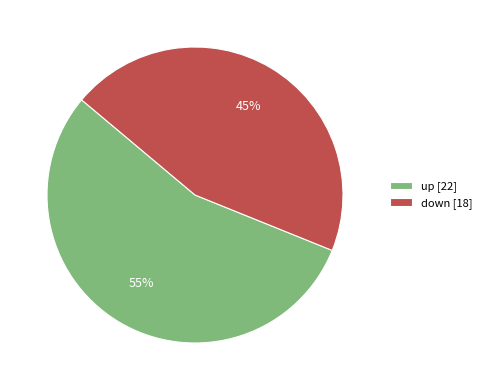

To the nearest percent, what percentage of the pie is up?

55%